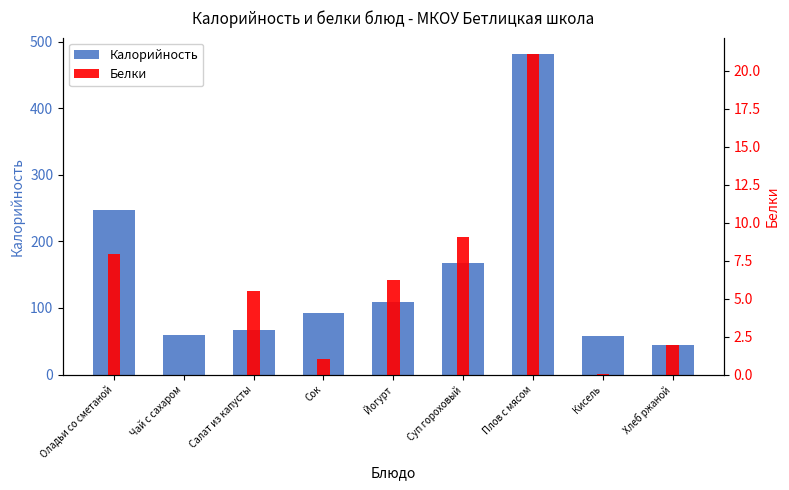

What is the average value of the Калорийность series?

147.4